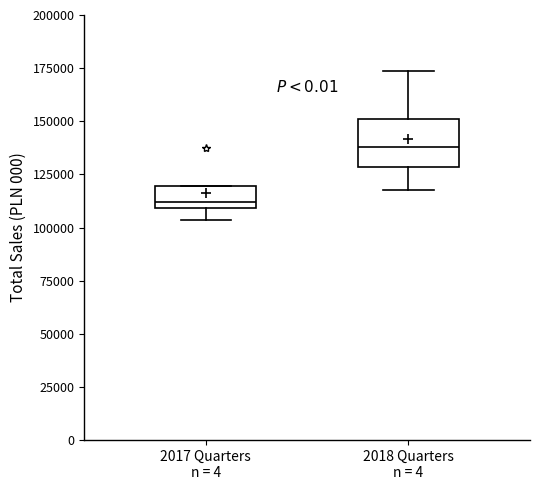

Which box's median line is the highest?

2018 Quarters n = 4